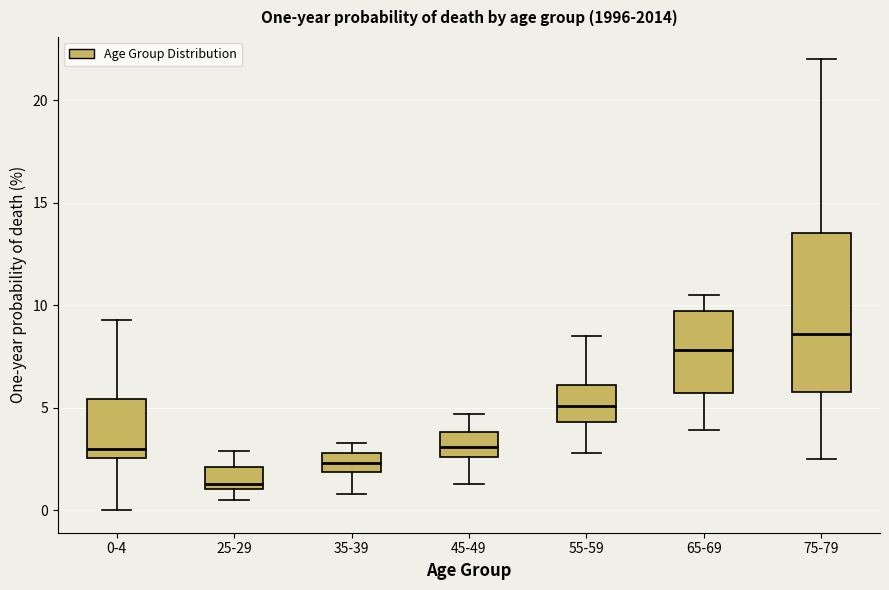

Reading left to right, transcribe this box plot: for each box, give where its median line is, the range the box spans, and where its two whiskers end, as read against the y-axis. The values are not printed on the chart, so give them approximately, as read against the axis.

0-4: median 3.0, box 2.5 to 5.5, whiskers 0.0 to 9.5
25-29: median 1.5, box 1.0 to 2.0, whiskers 0.5 to 3.0
35-39: median 2.5, box 2.0 to 3.0, whiskers 1.0 to 3.5
45-49: median 3.0, box 2.5 to 4.0, whiskers 1.5 to 4.5
55-59: median 5.0, box 4.5 to 6.0, whiskers 3.0 to 8.5
65-69: median 8.0, box 5.5 to 9.5, whiskers 4.0 to 10.5
75-79: median 8.5, box 6.0 to 13.5, whiskers 2.5 to 22.0